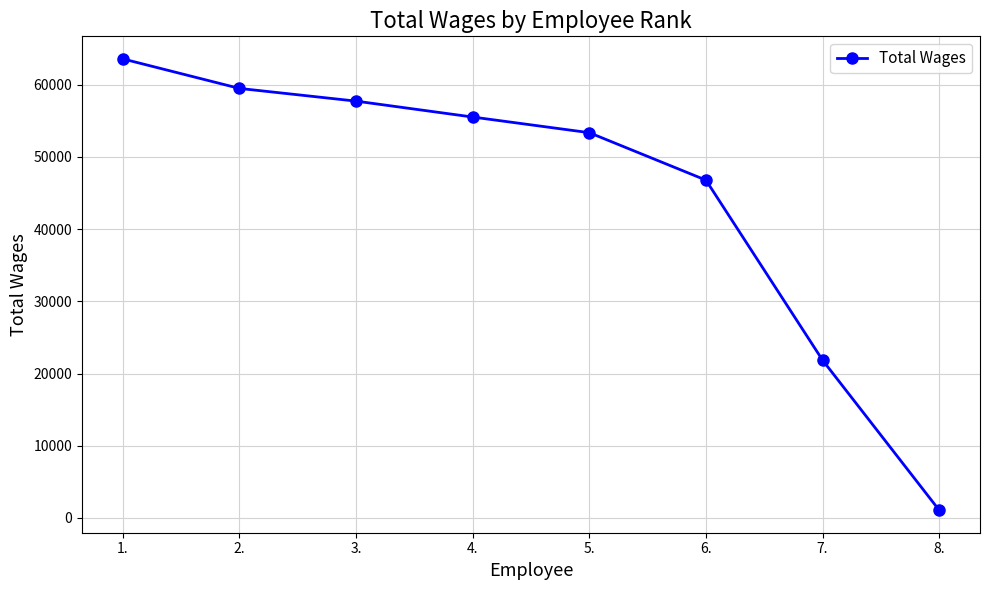

Approximately how many times larger is the value at 1. compared to 6.?

1.4